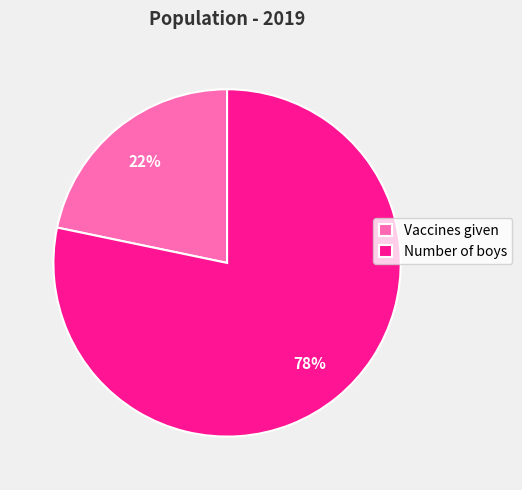

The Number of boys slice represents 92% of the pie. True or false?

False